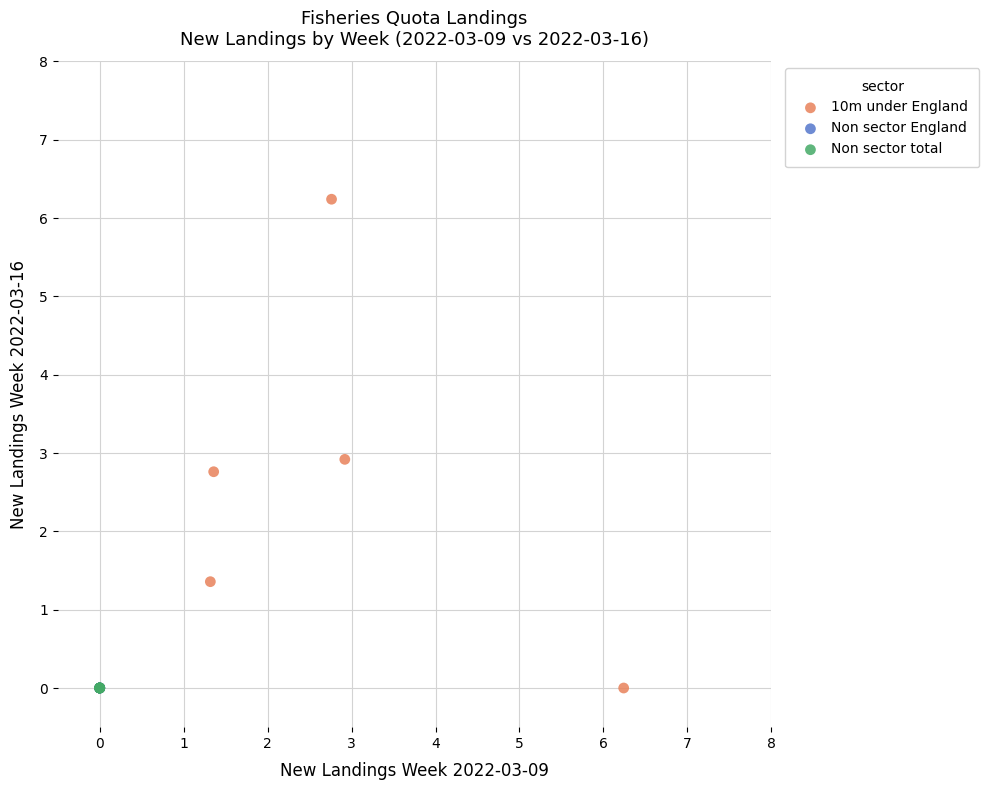

Which series contains the highest Y value?

10m under England